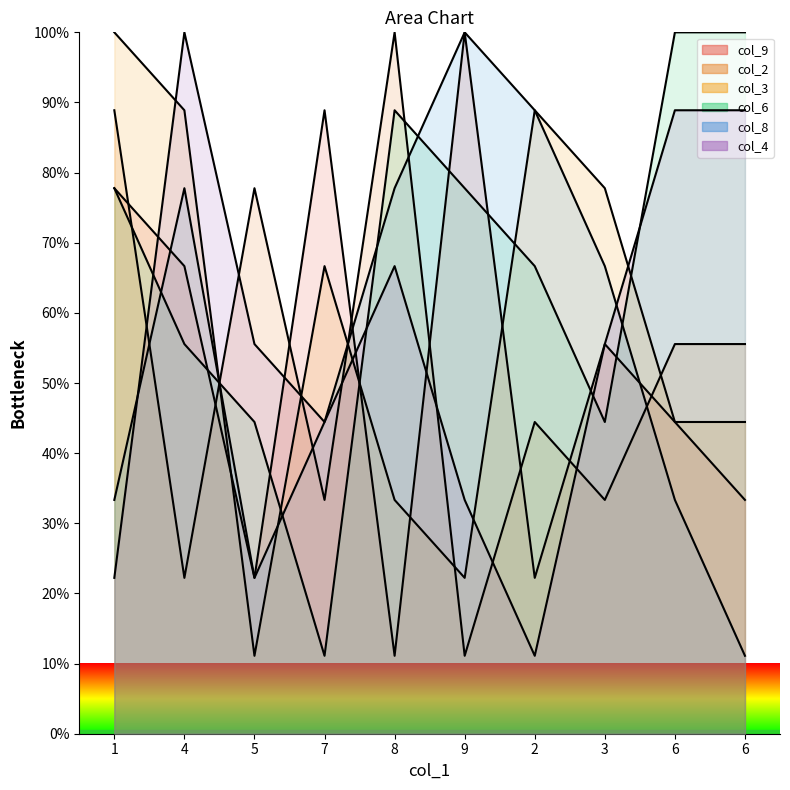

Which series has the largest total across all categories?

col_6